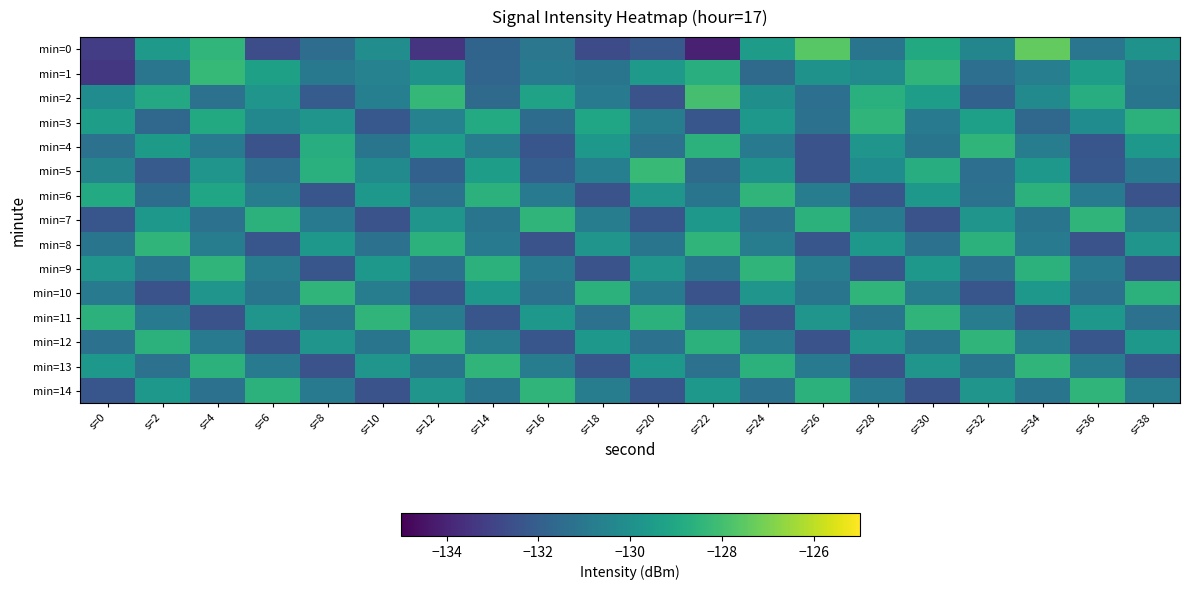

At which category is the sum across all series the highest?

s=4